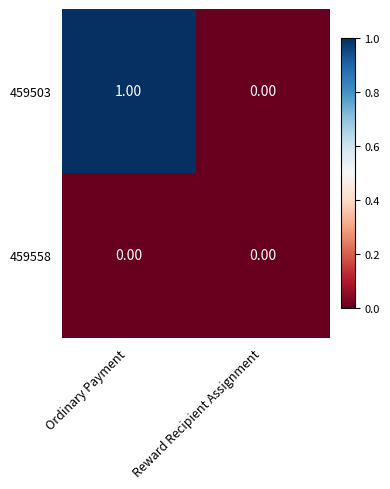

Which series has the largest range (max minus min)?

459503